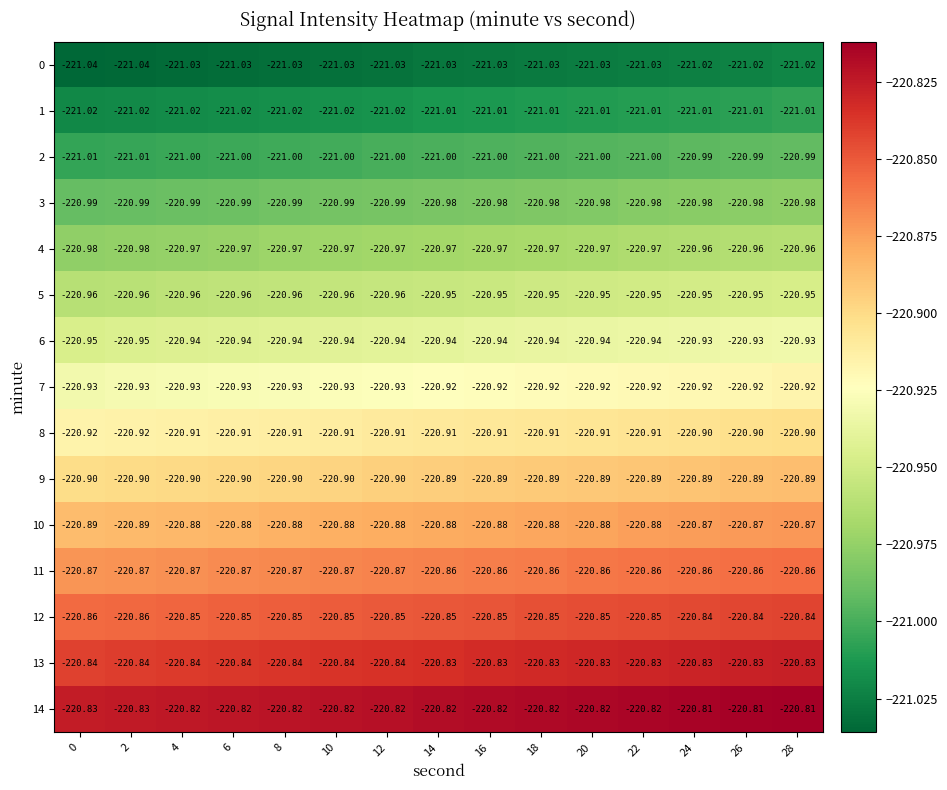

Is the value of 9 at 16 greater than the value of 12 at 22?

No